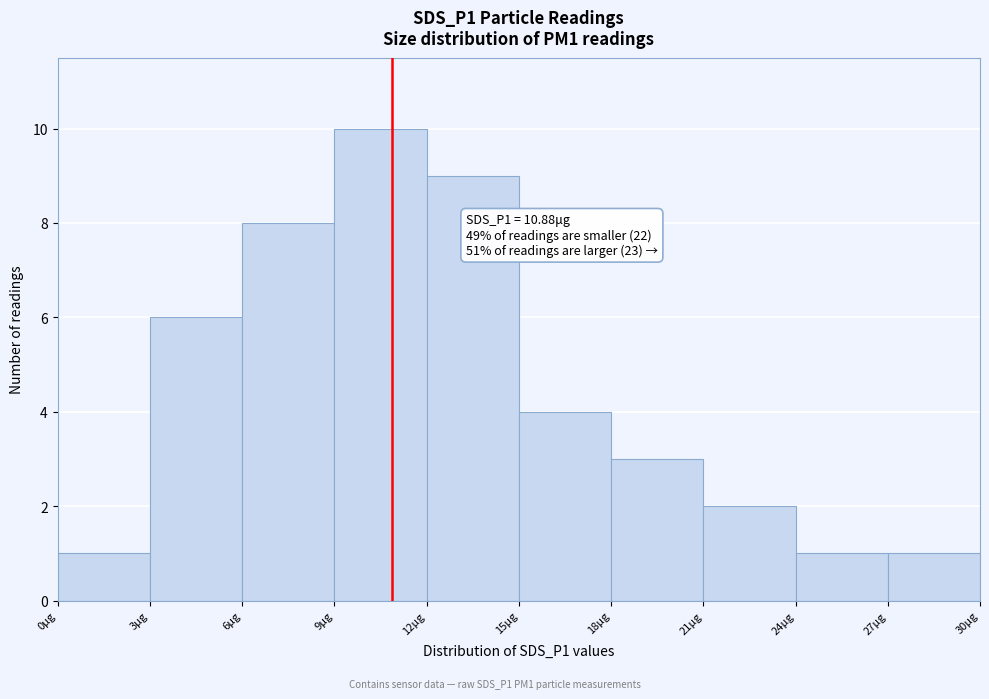

Over which range of the x-axis is the bar tallest?

9 to 12